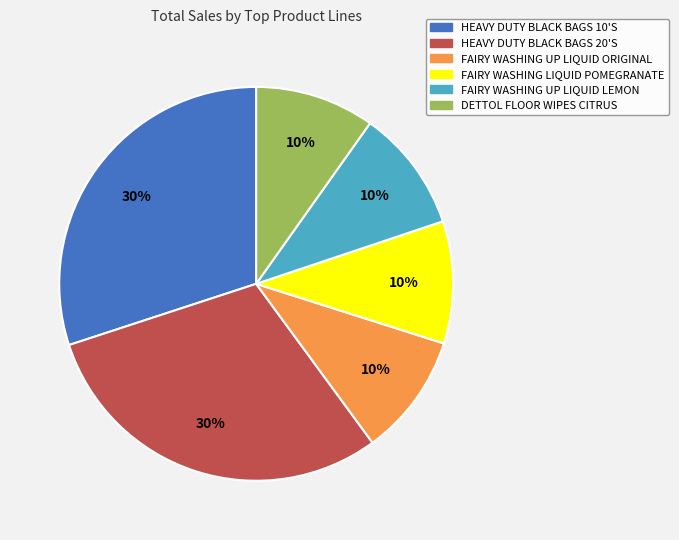

Count the number of slices in the pie.

6